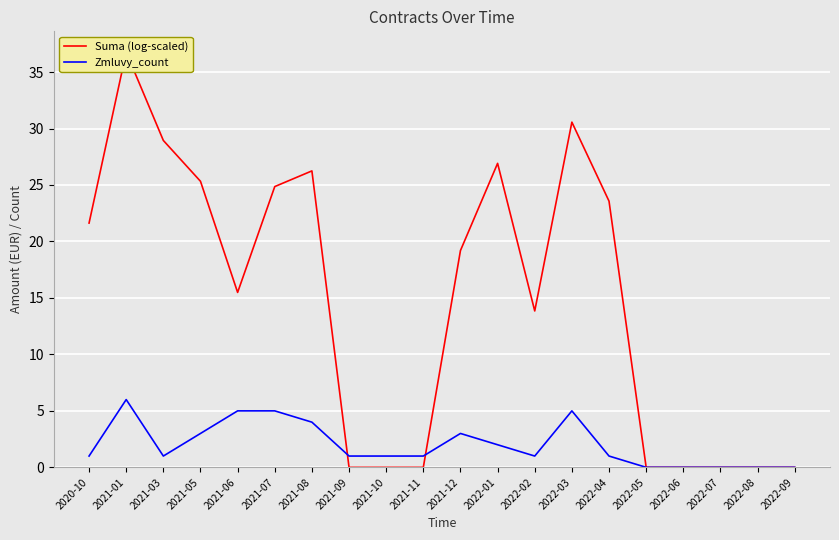

What is the sum of the Zmluvy_count values at 2022-03 and 2022-04?

6